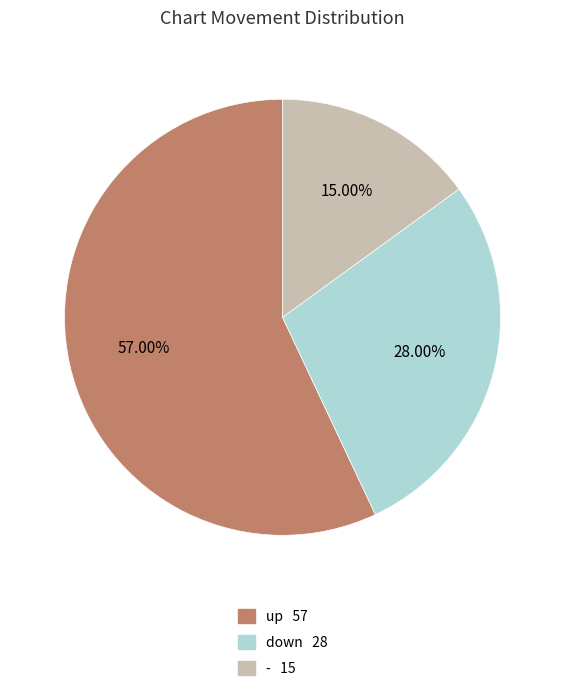

How many slices are in this pie chart?

3